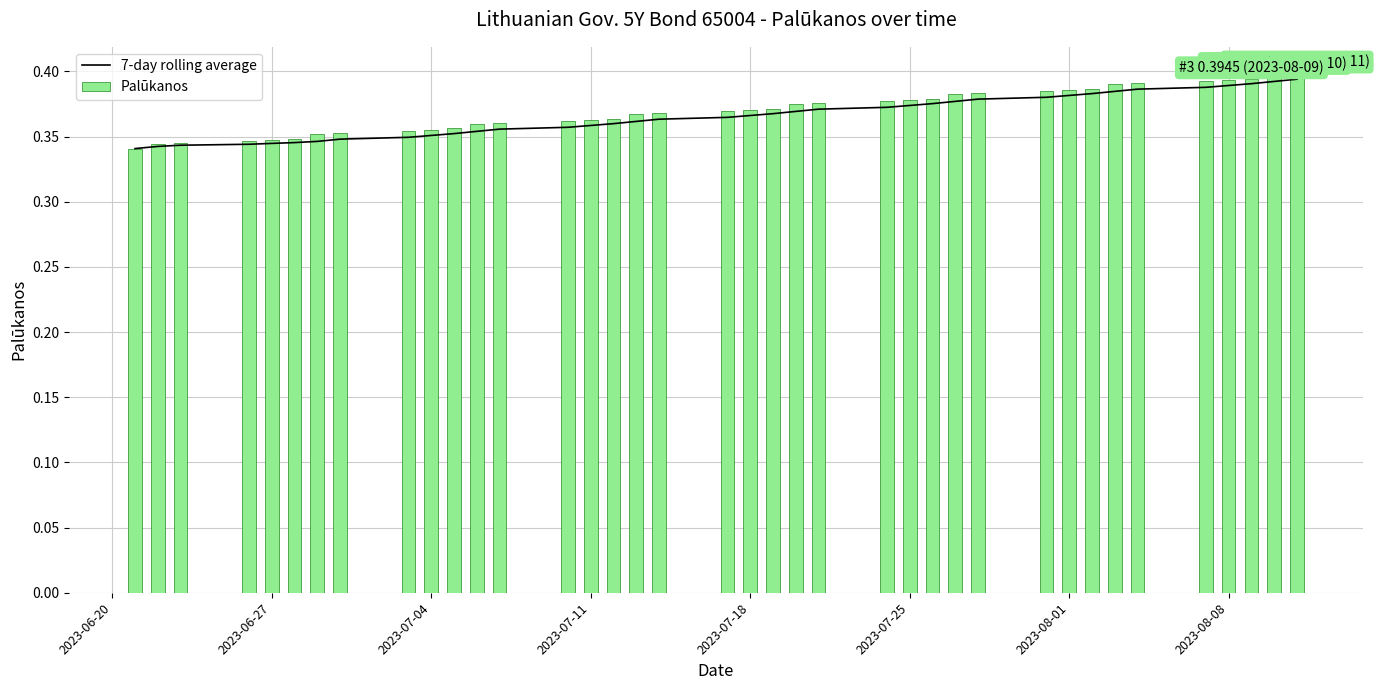

What position from the right is 2023-07-11?

24